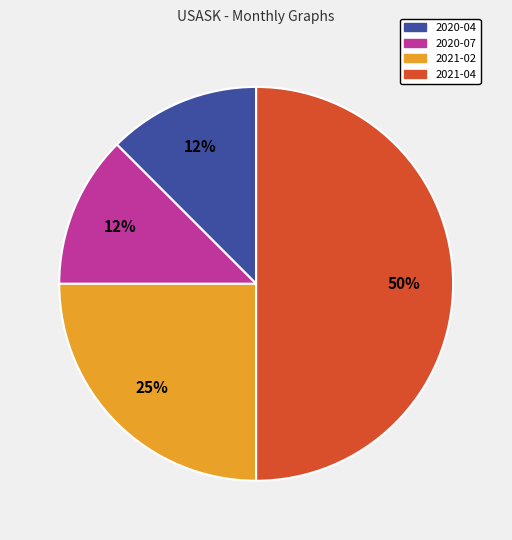

How many slices are in this pie chart?

4